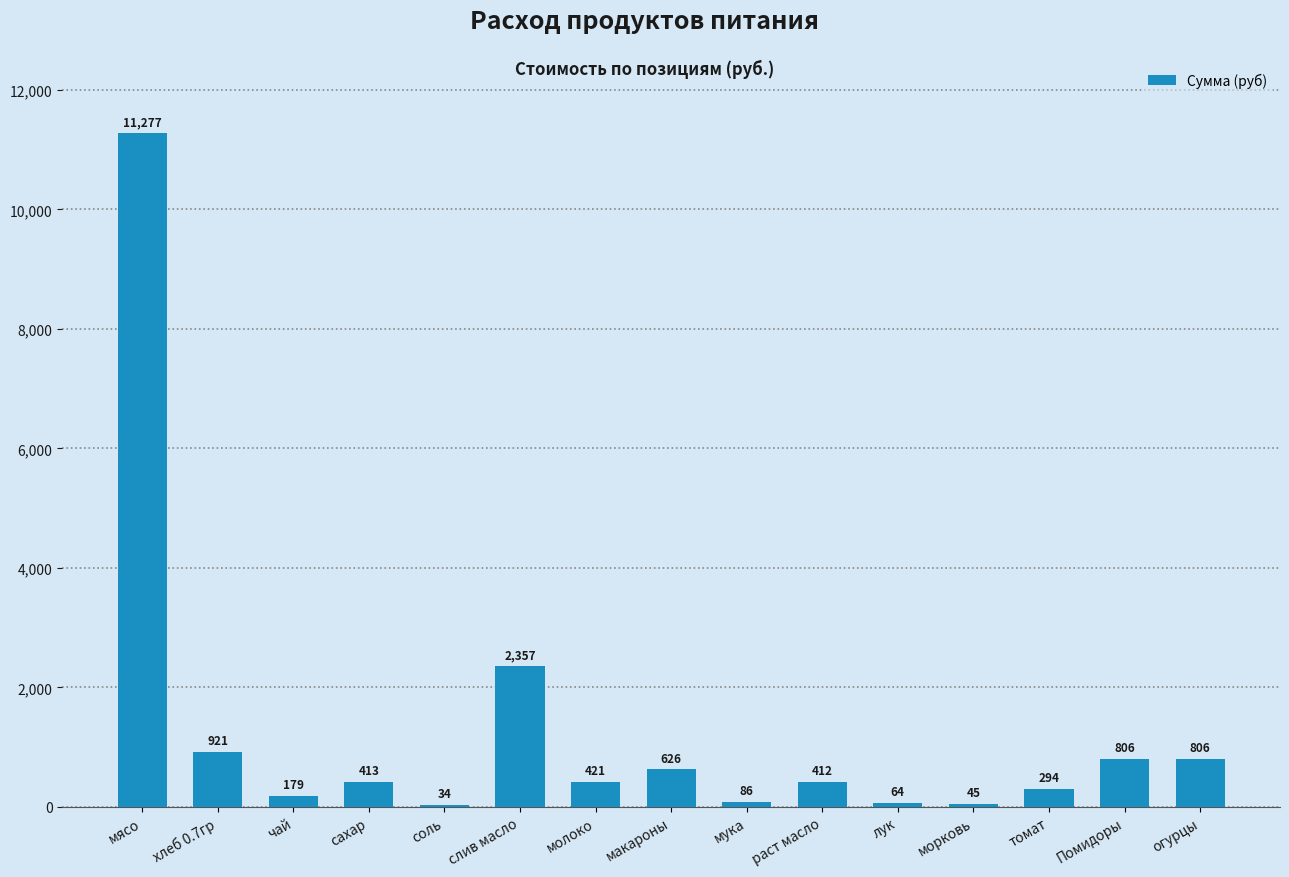

Between хлеб 0.7гр and соль, which is larger?

хлеб 0.7гр